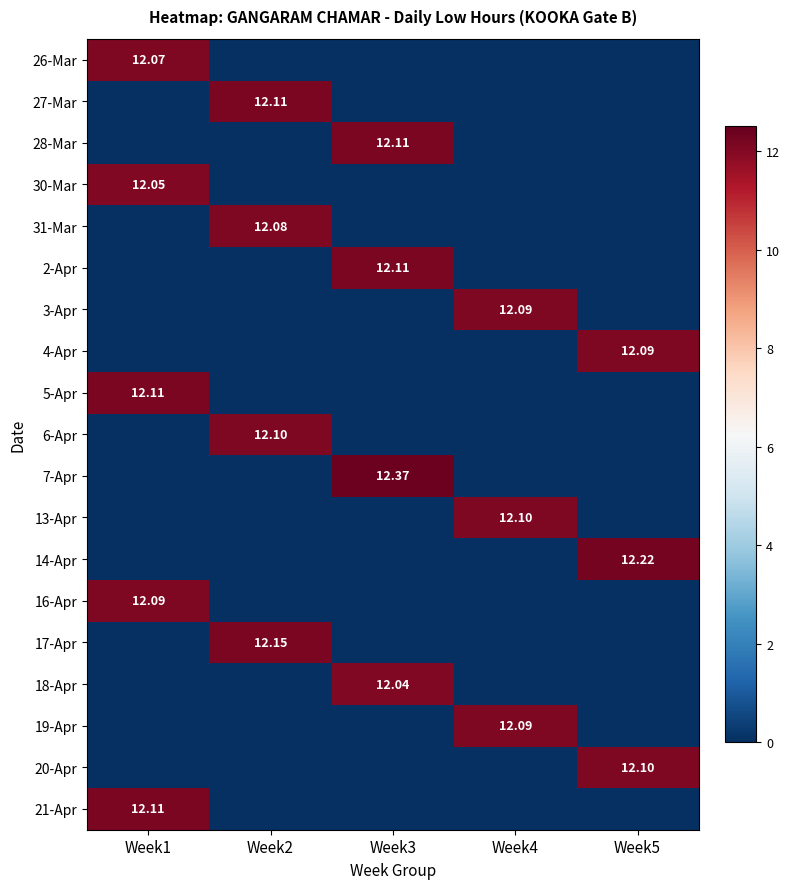

What is the difference between the maximum and second lowest values in the 3-Apr series?

12.1